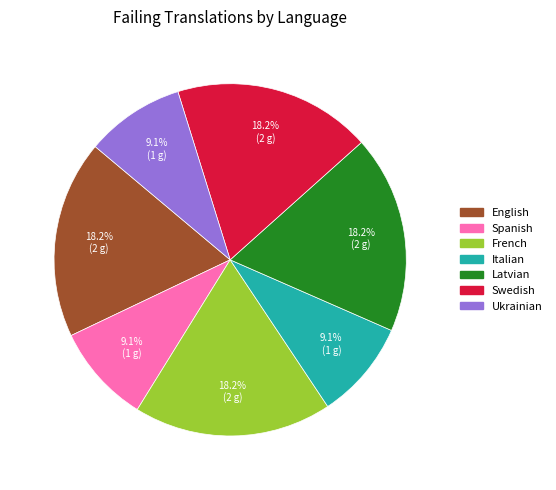

How many segments does this pie chart have?

7